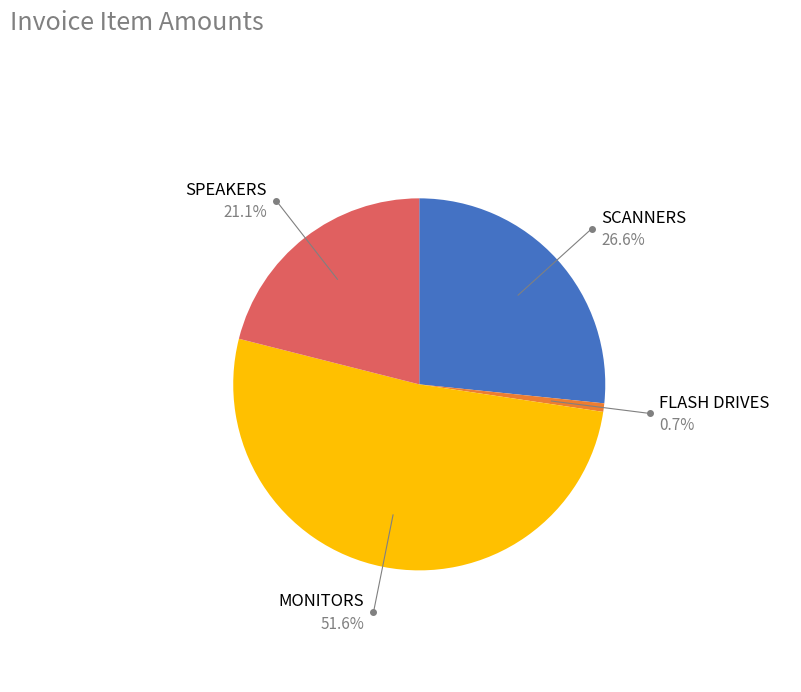

How much of the chart is everything except MONITORS?

48.4%